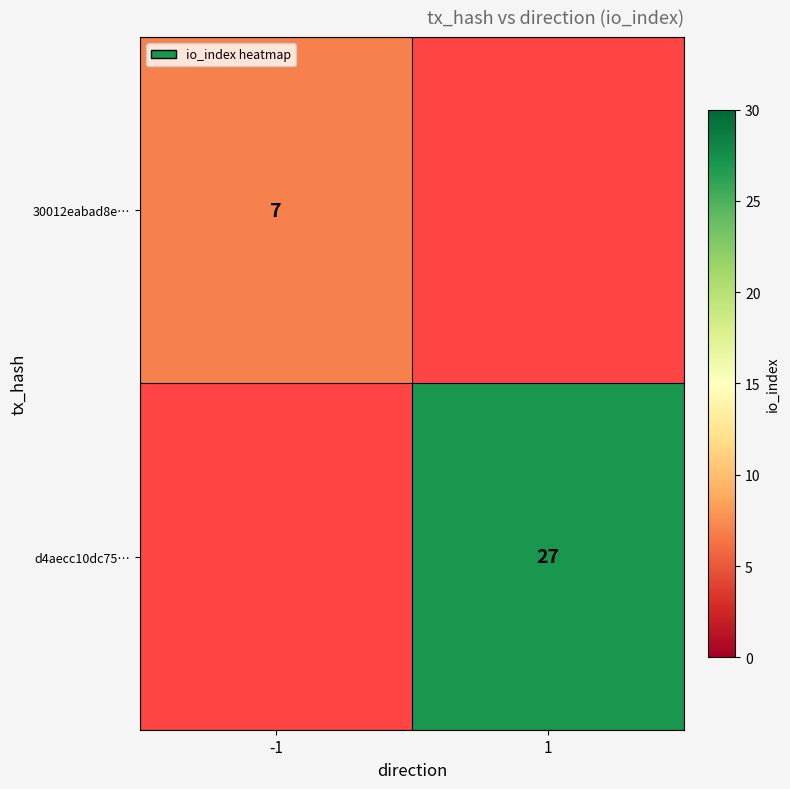

What is the maximum value shown in the chart?

27.0